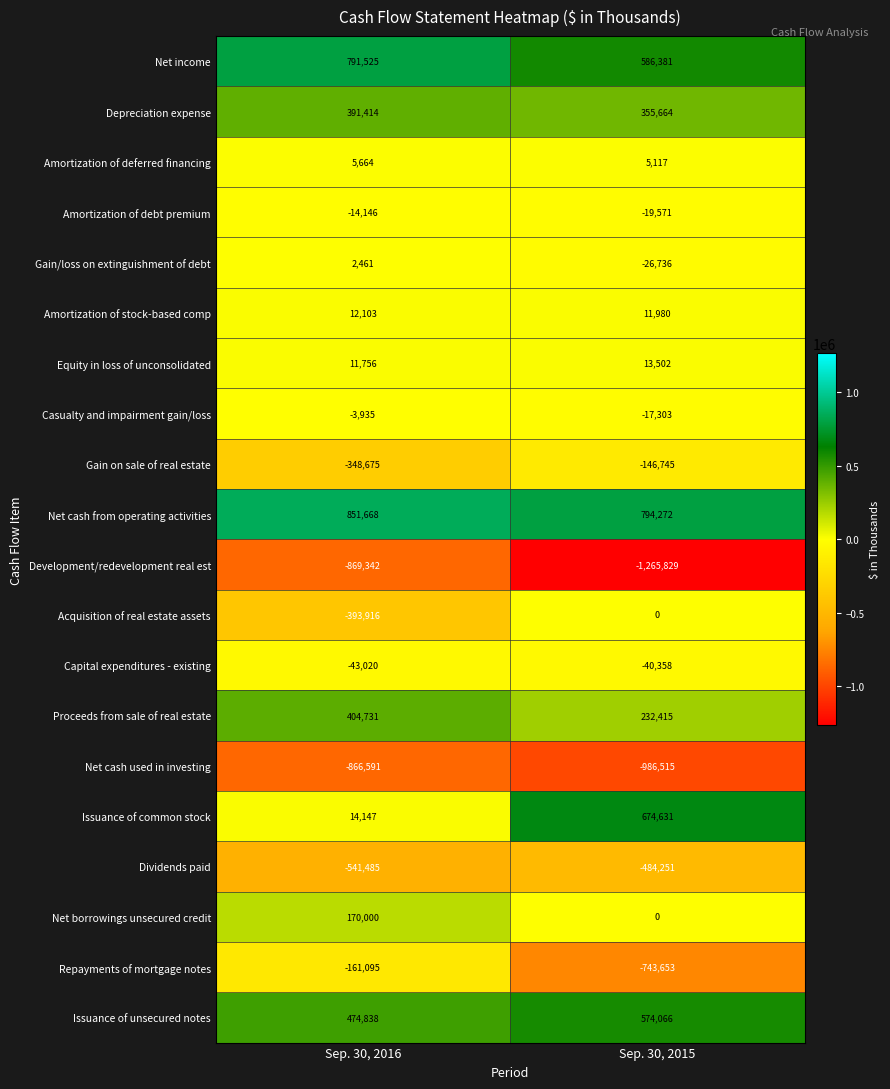

At which label is Casualty and impairment gain/loss closest to -10619?

Sep. 30, 2016